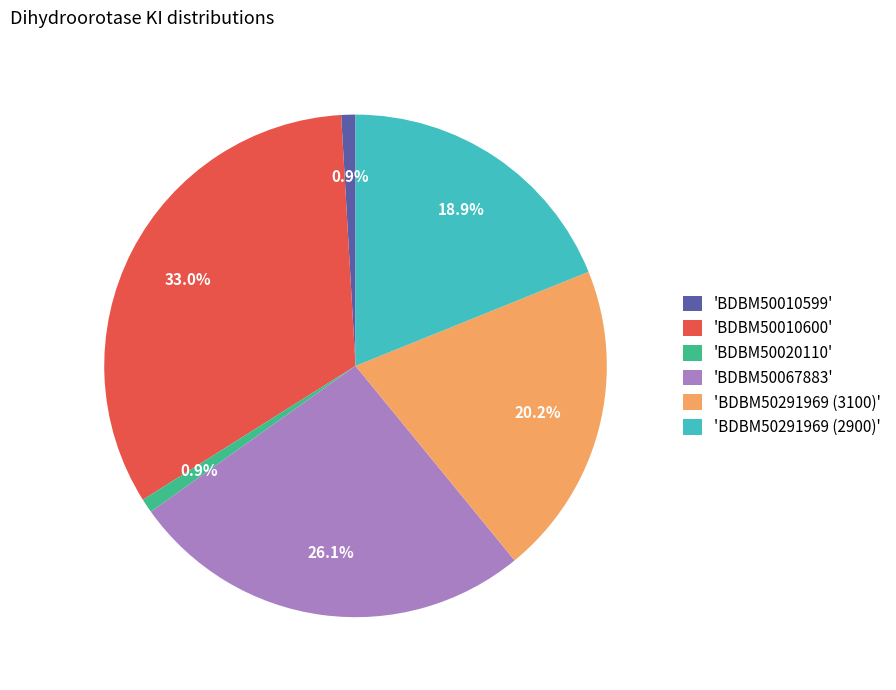

What portion of the pie excludes 'BDBM50020110'?

99.1%